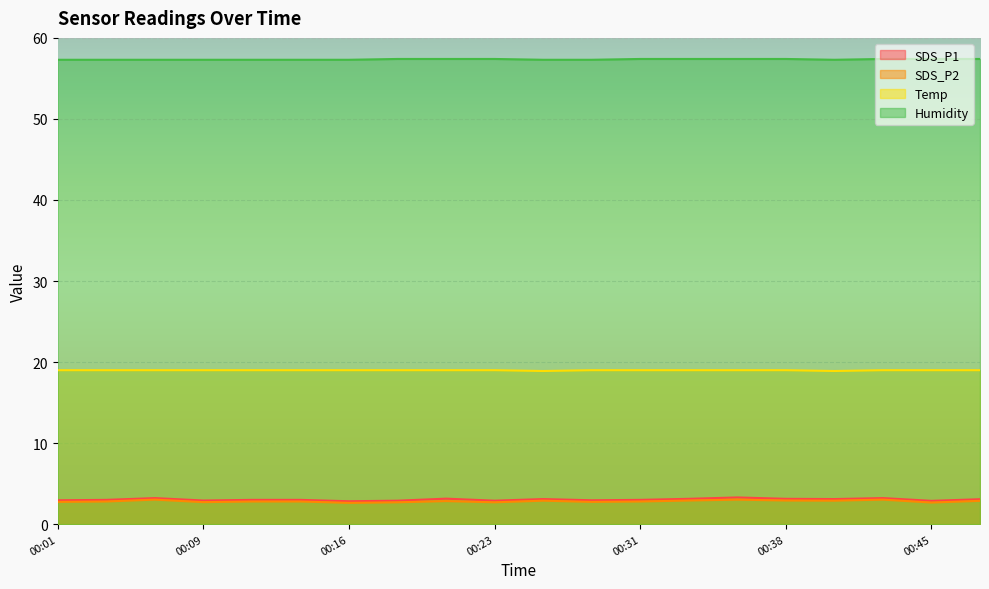

Which has a higher value, 00:21 or 00:11?

00:21